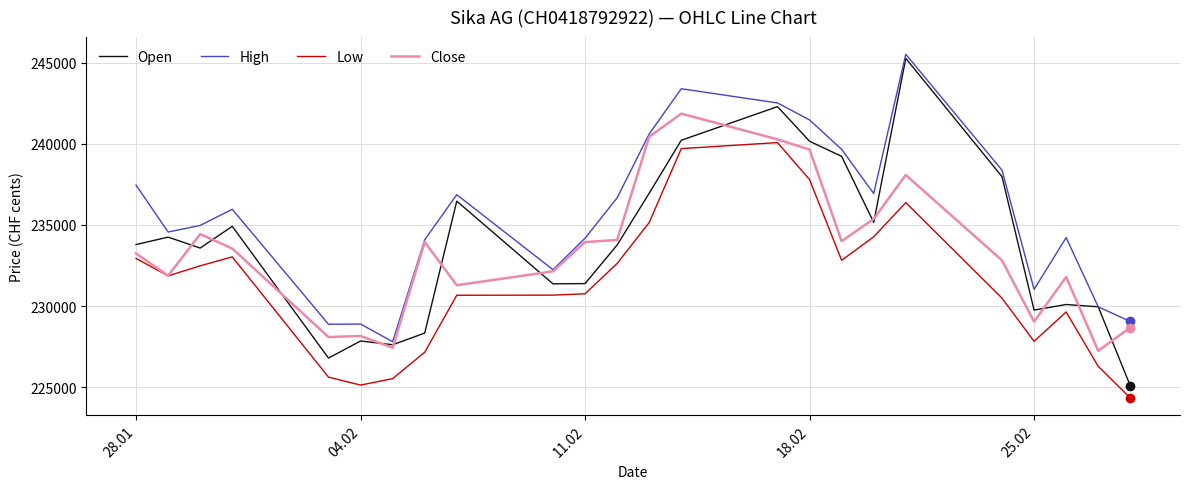

Which series has the widest spread of values?

Open